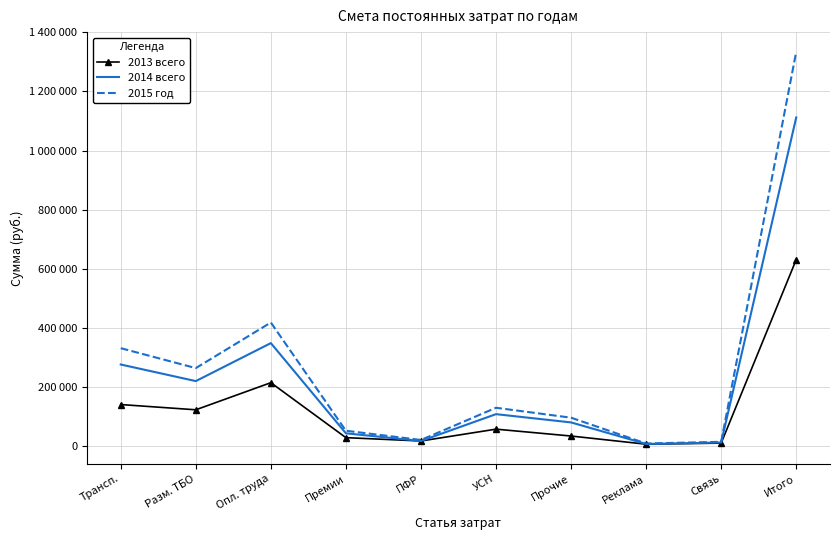

At Трансп., list the series in order from smallest to largest.

2013 всего, 2014 всего, 2015 год